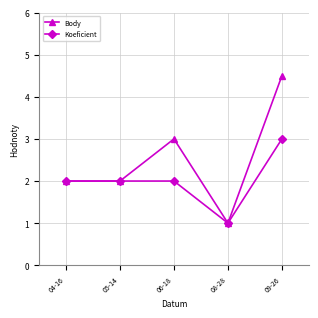

What is the label of the 2nd point from the right?

08-28